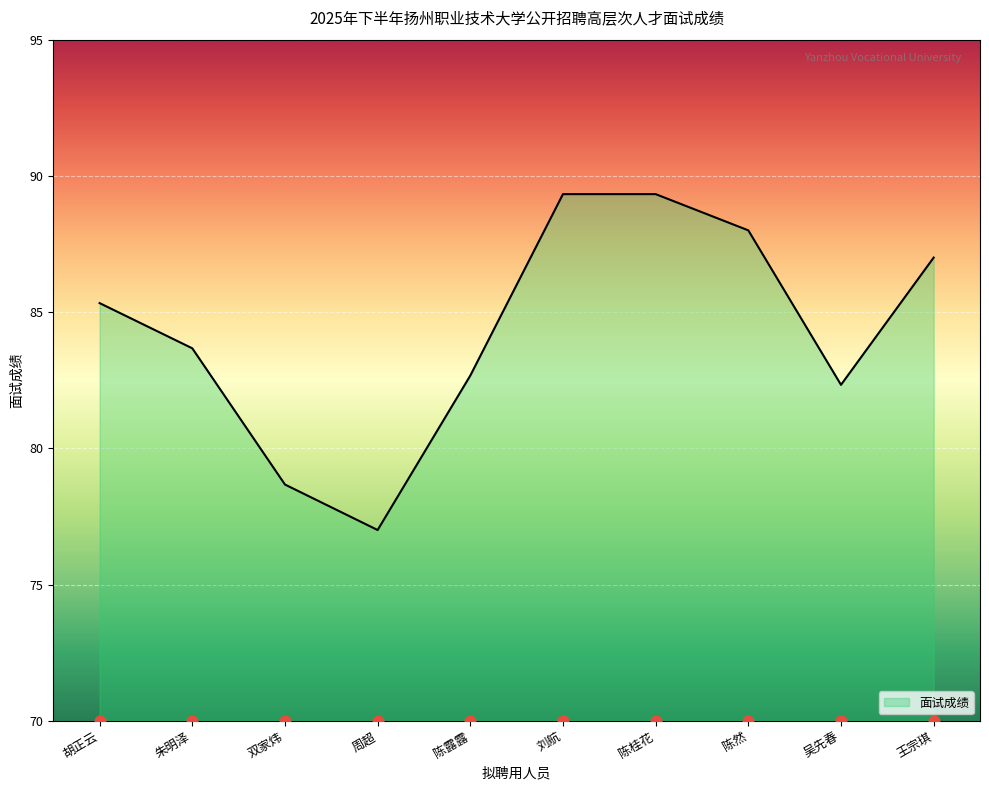

What is the change in value from 胡正云 to 吴先春?

-3.0